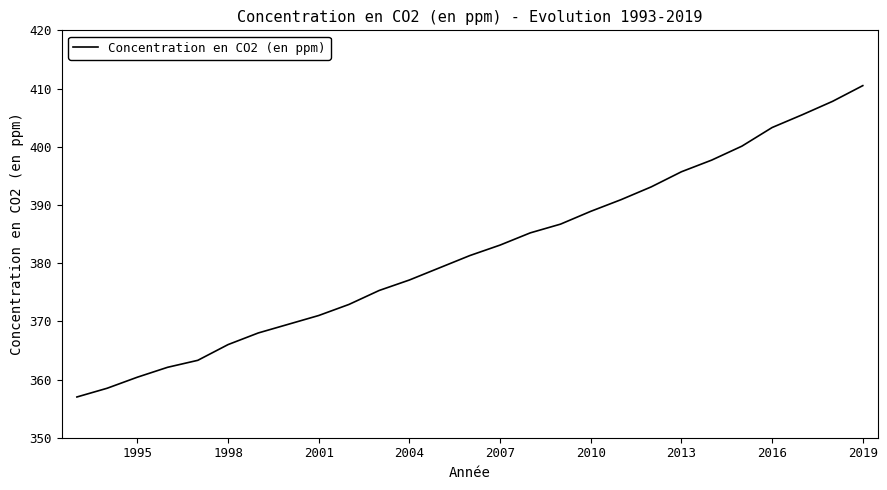

Does the chart have visible grid lines?

No